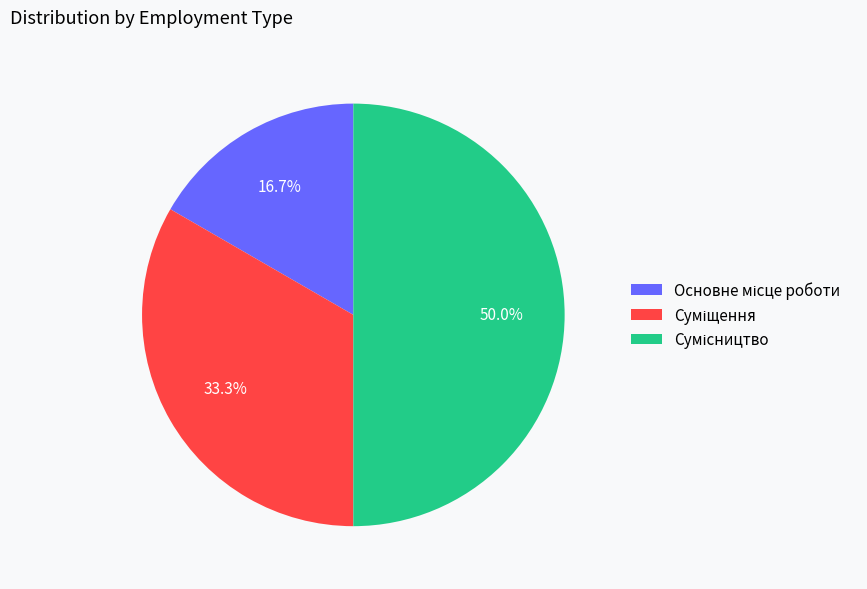

Count the number of slices in the pie.

3